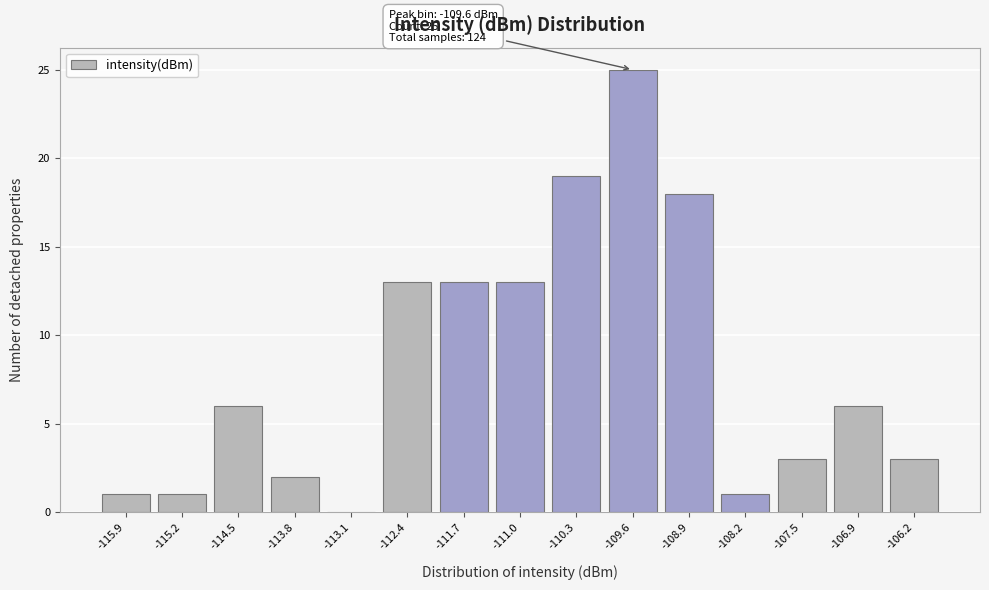

Which range on the x-axis has the tallest bar?

-110.0 to -109.3